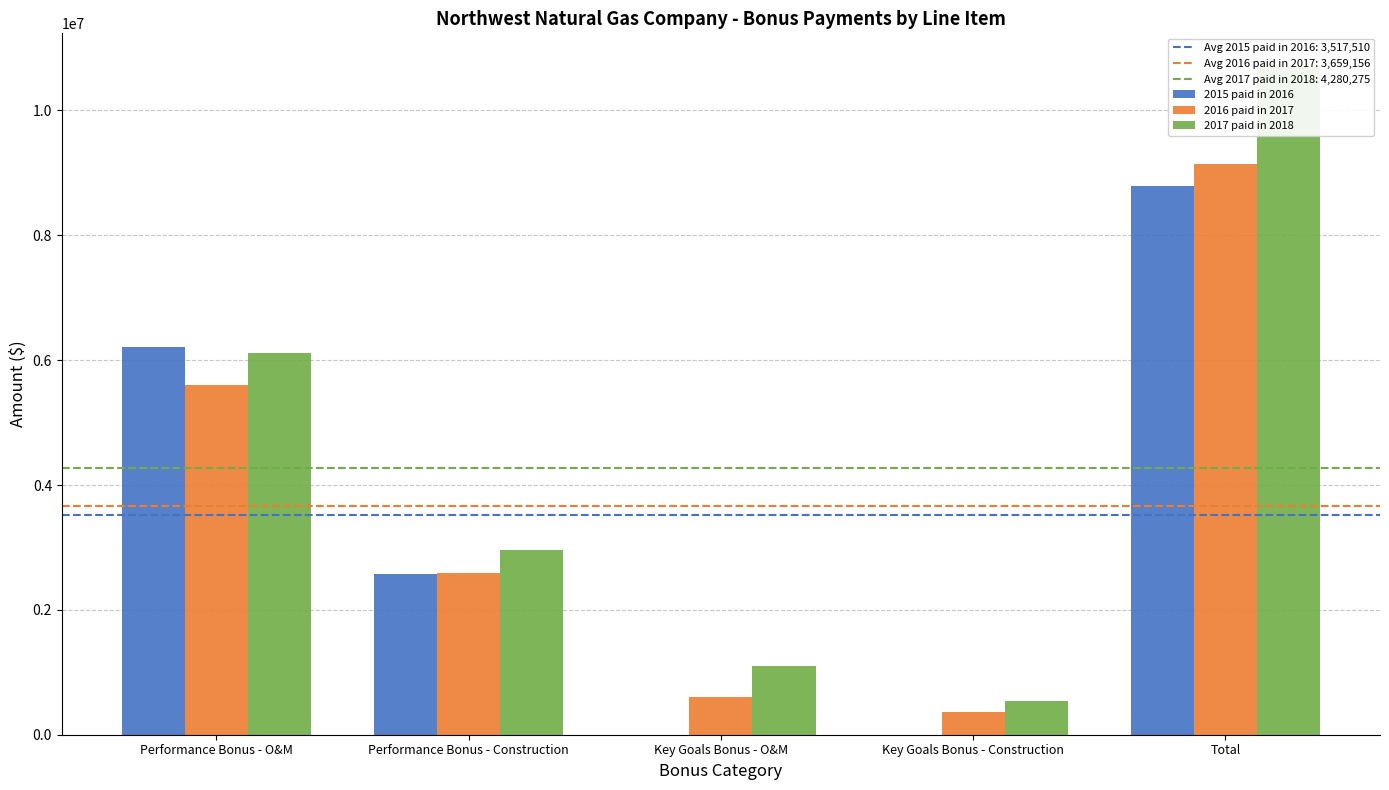

What is the sum of the 2016 paid in 2017 values at Performance Bonus - O&M and Total?

14745280.0